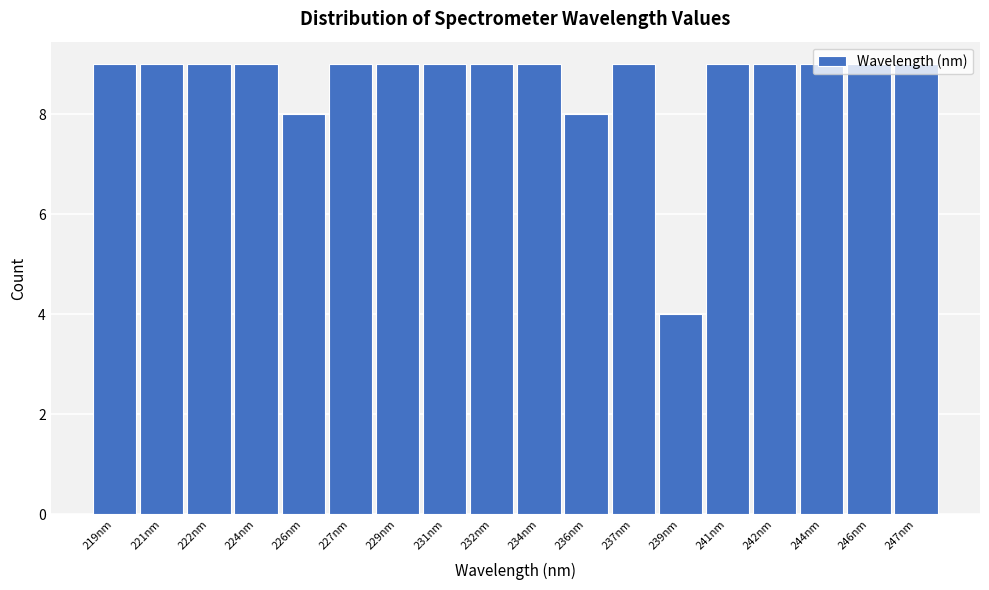

The value at 234nm is 14. True or false?

False